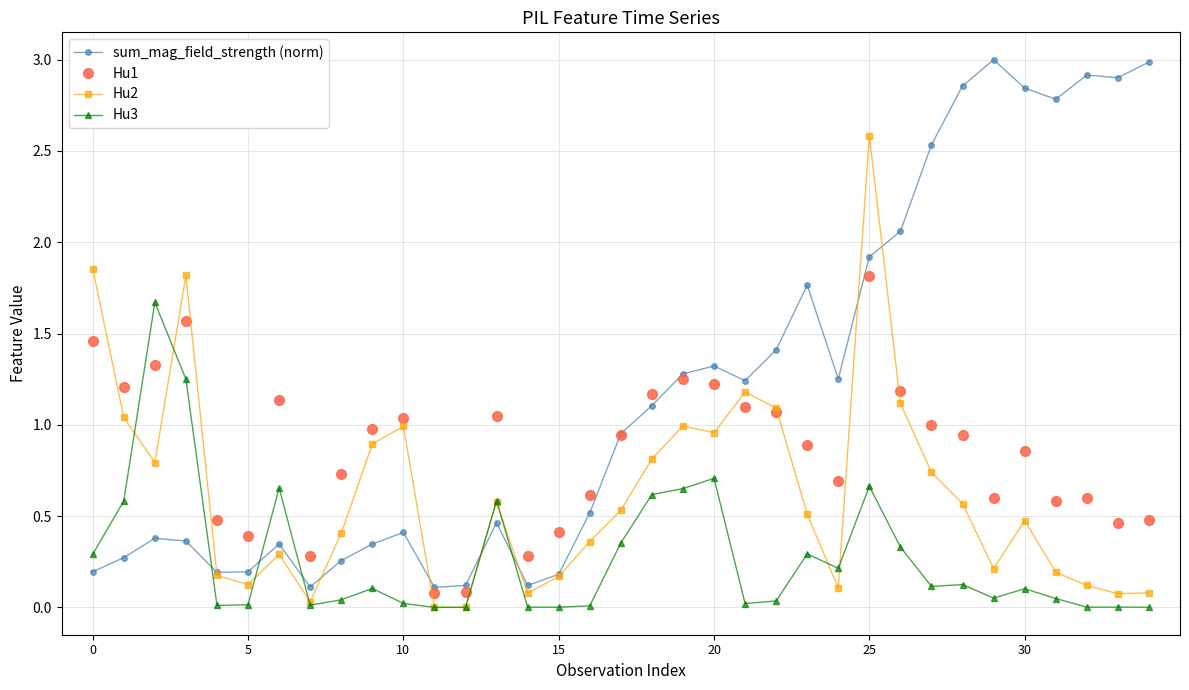

How many distinct data groups are displayed?

4